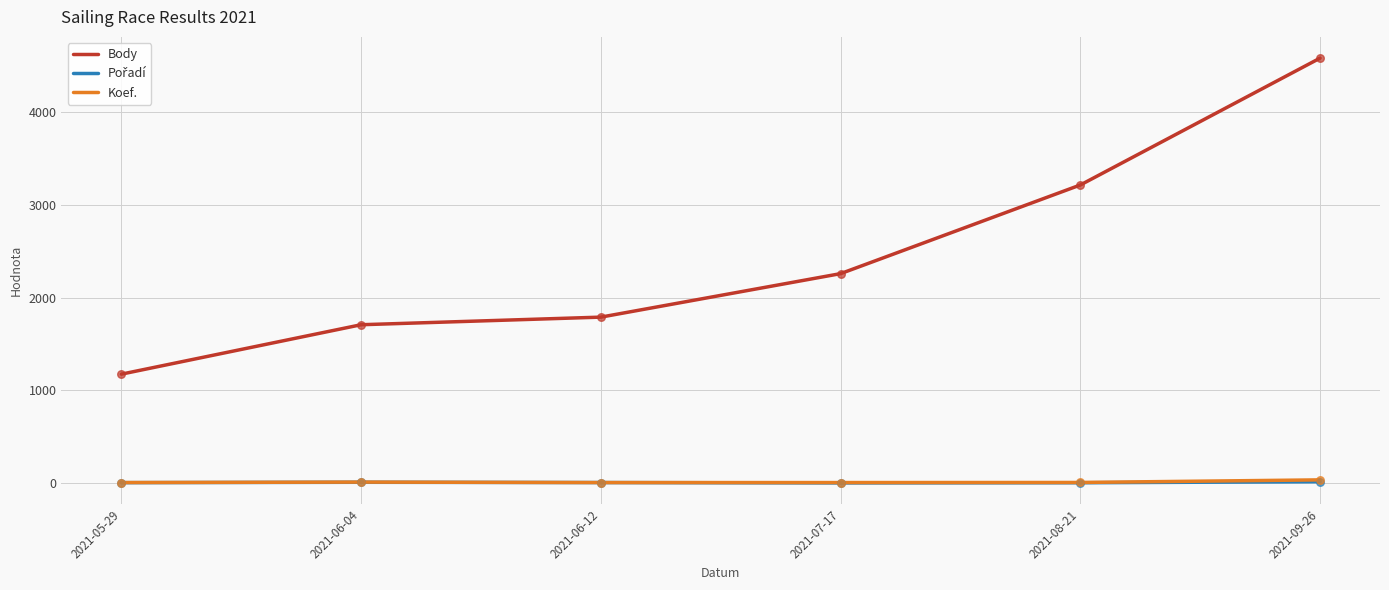

Which series has the largest range (max minus min)?

Body